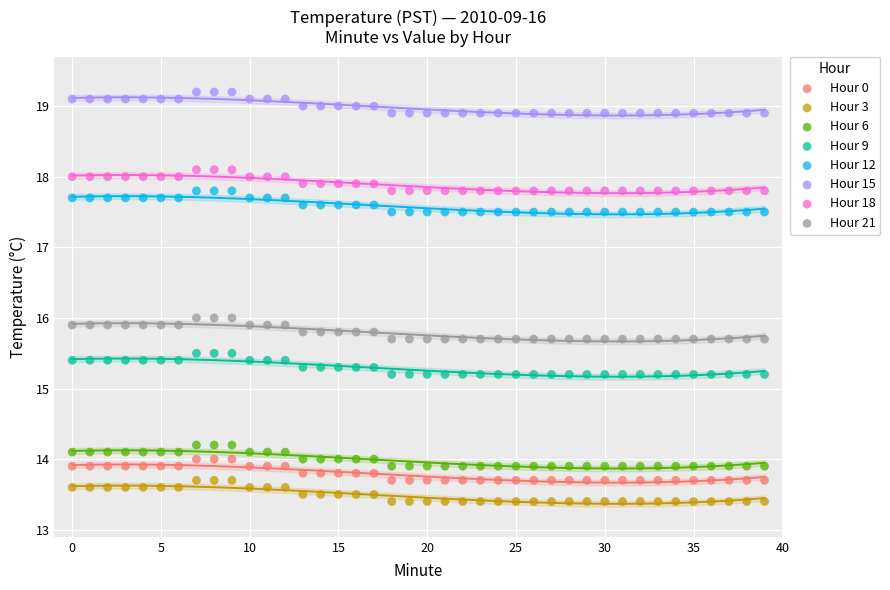

Which series contains the lowest Y value?

Hour 3